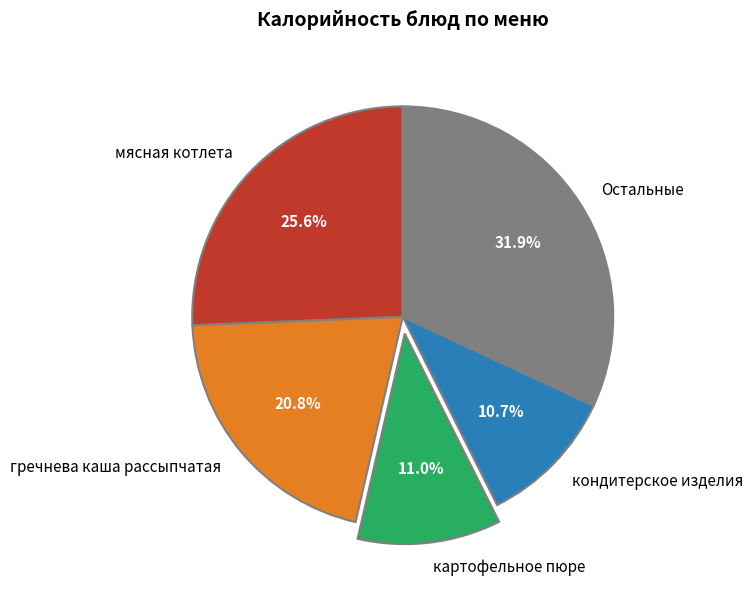

How many segments does this pie chart have?

5